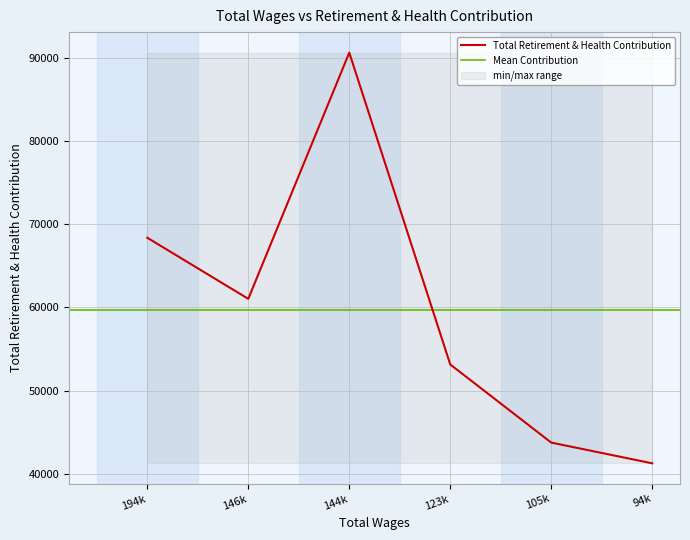

What is the sum of all values?

358150